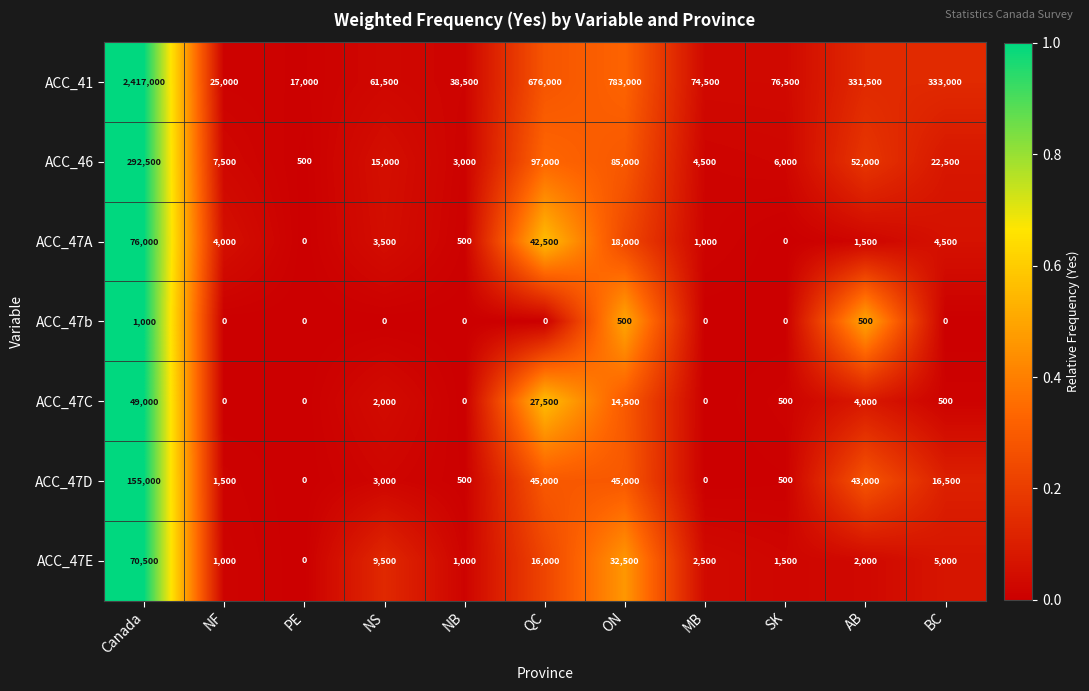

Rank the categories by ACC_41 value from highest to lowest.

Canada, ON, QC, BC, AB, SK, MB, NS, NB, NF, PE